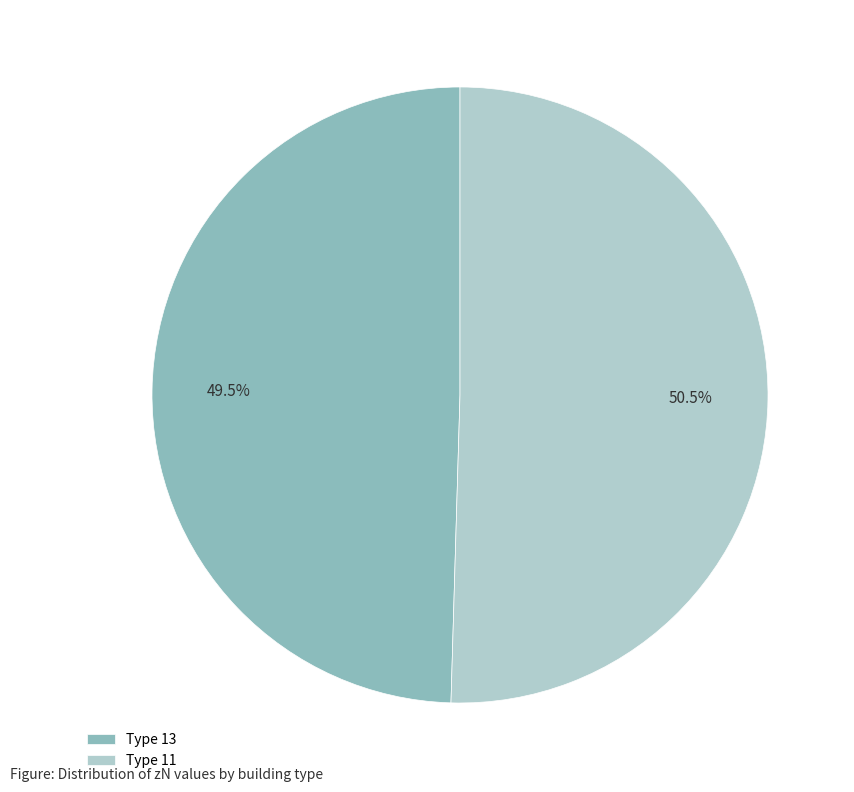

Does Type 11 account for over 50% of the chart?

Yes